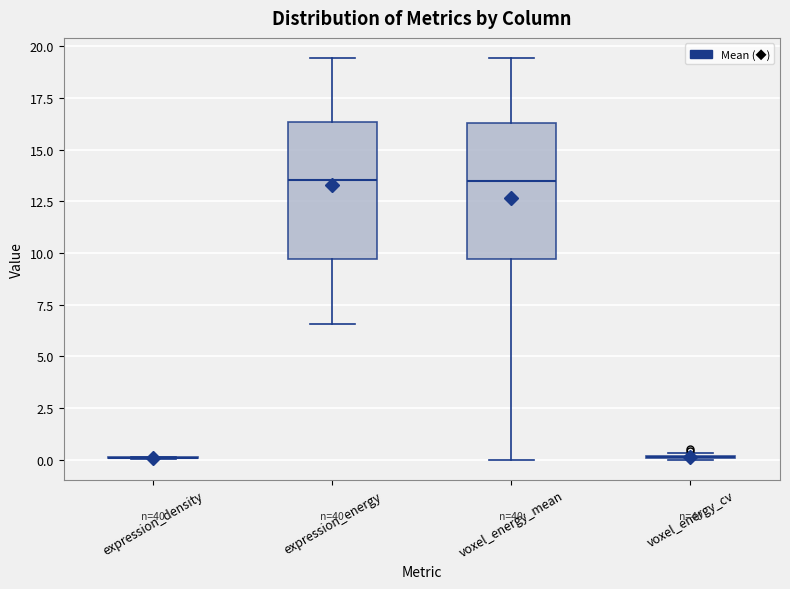

Reading left to right, transcribe this box plot: for each box, give where its median line is, the range the box spans, and where its two whiskers end, as read against the y-axis. The values are not printed on the chart, so give them approximately, as read against the axis.

expression_density: box collapsed to a line at 0.0, whiskers 0.0 to 0.0
expression_energy: median 13.5, box 9.5 to 16.5, whiskers 6.5 to 19.5
voxel_energy_mean: median 13.5, box 9.5 to 16.5, whiskers 0.0 to 19.5
voxel_energy_cv: box collapsed to a line at 0.0, whiskers 0.0 to 0.5